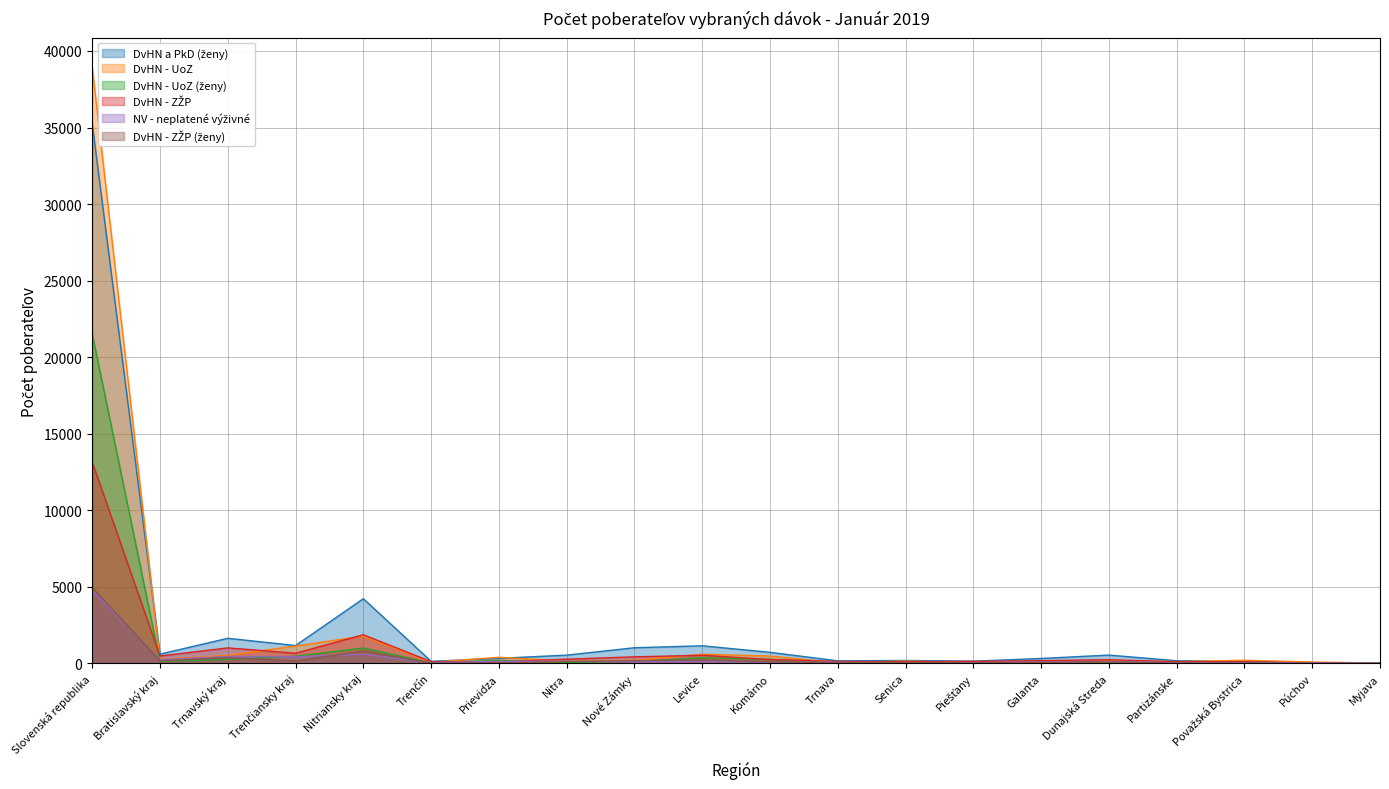

Which series changed the most between Trnavský kraj and Galanta?

DvHN a PkD (ženy)